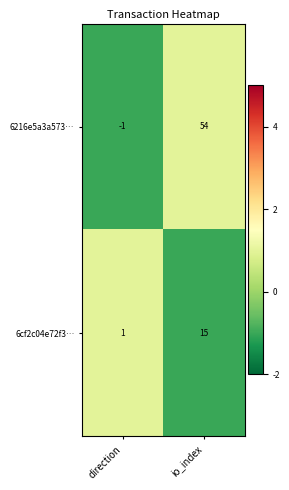

Is the value of 6cf2c04e72f3… at io_index greater than the value of 6216e5a3a573… at direction?

Yes